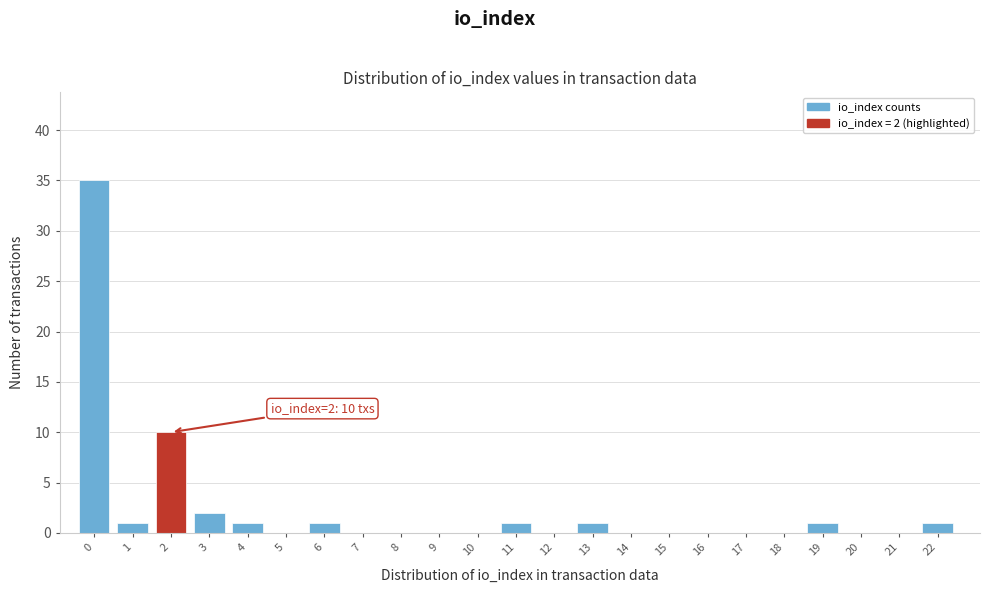

Reading left to right, transcribe all the data shown in this chart.

0=35	1=1	2=10	3=2	4=1	5=0	6=1	7=0	8=0	9=0	10=0	11=1	12=0	13=1	14=0	15=0	16=0	17=0	18=0	19=1	20=0	21=0	22=1